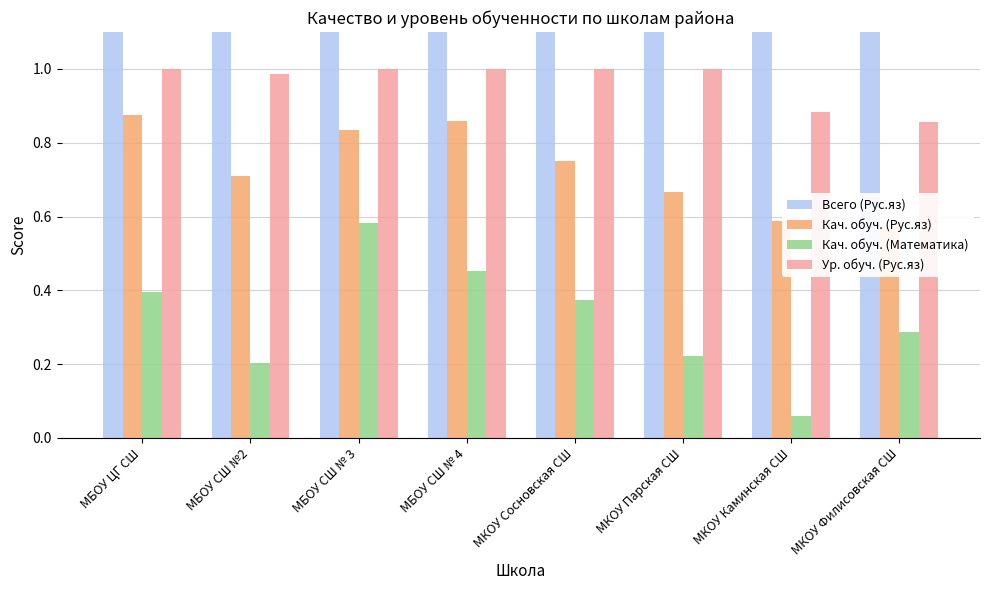

The Ур. обуч. (Рус.яз) series shows 1.0 at МБОУ СШ № 4. True or false?

True